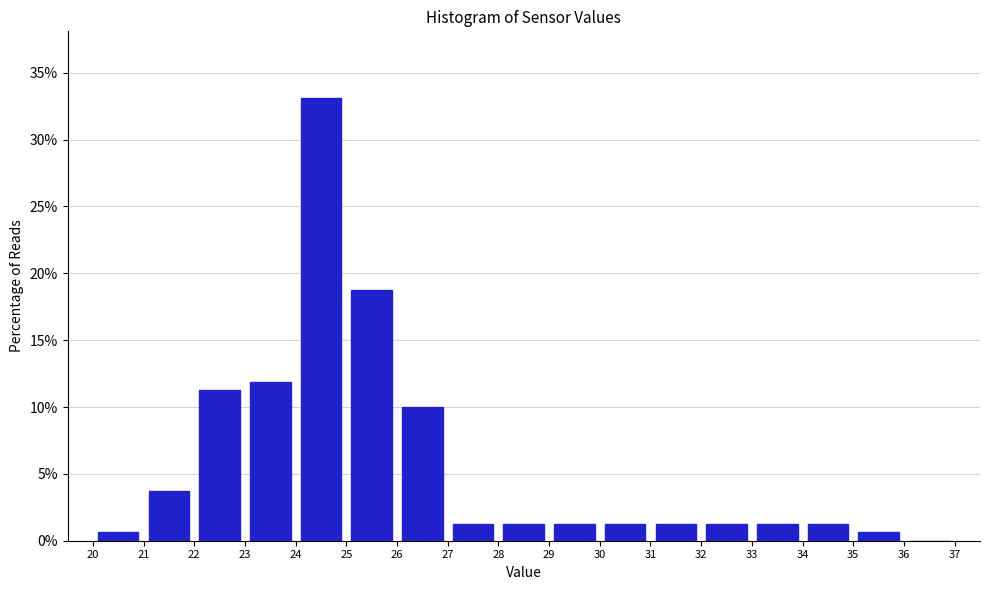

Over which range of the x-axis is the bar tallest?

24 to 25